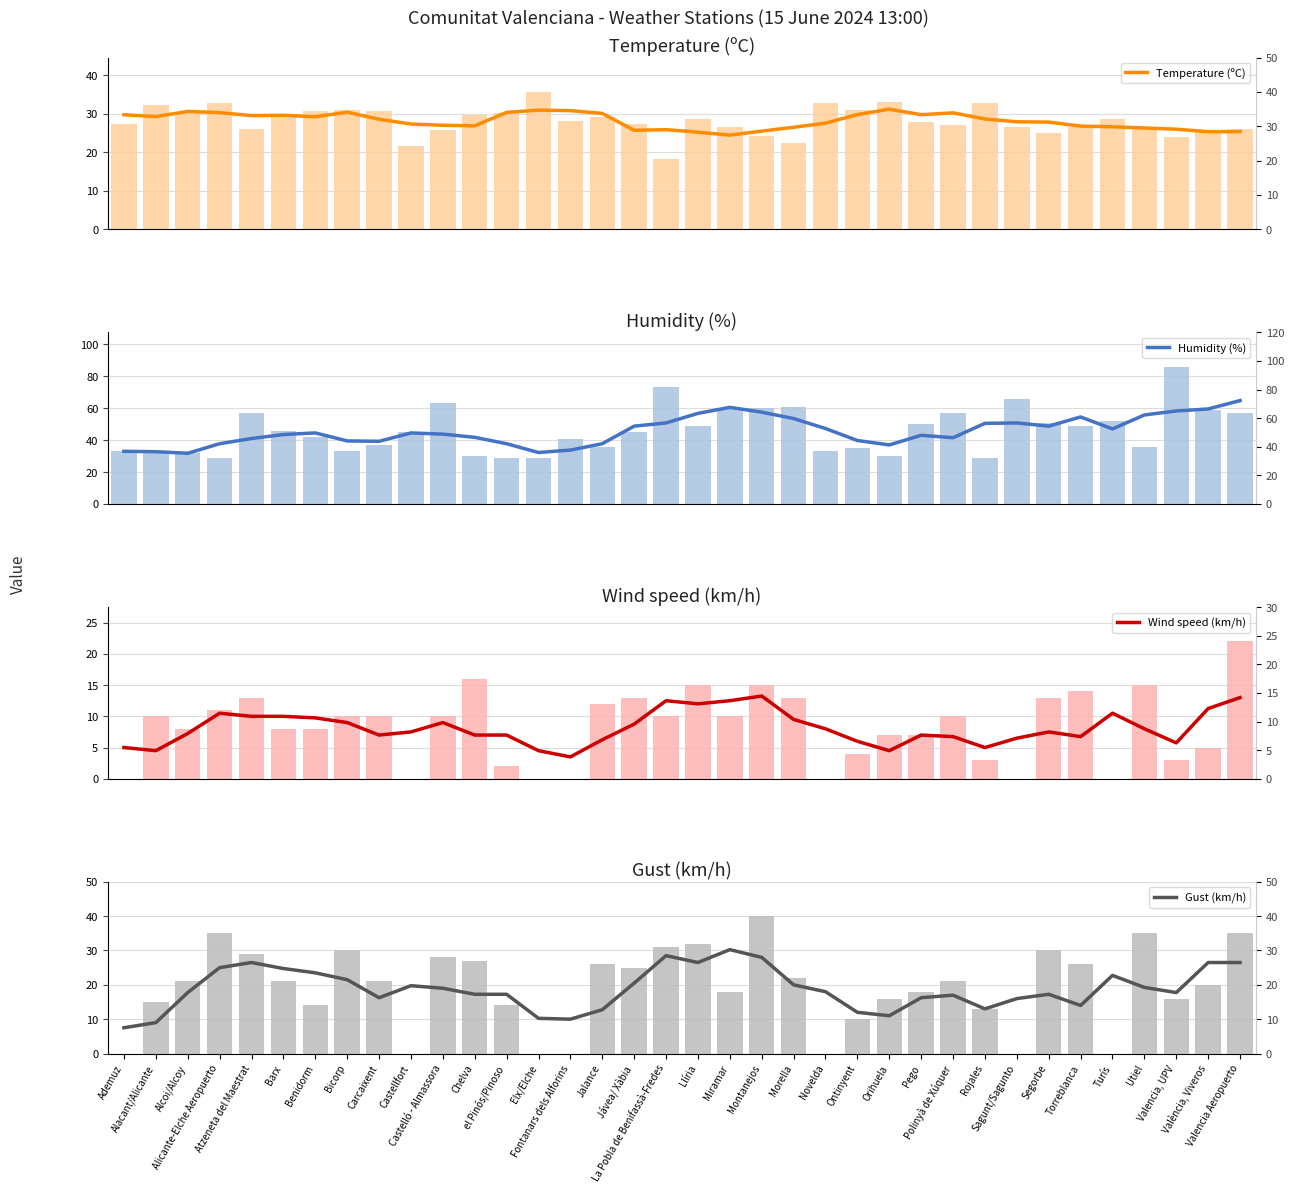

Reading left to right, extract all data points from this chart.

Temperature (ºC): 29.8	29.3	30.6	30.3	29.5	29.6	29.2	30.4	28.6	27.4	27.0	26.9	30.4	30.9	30.8	30.1	25.7	25.9	25.2	24.5	25.5	26.5	27.6	29.8	31.2	29.8	30.2	28.6	27.9	27.8	26.8	26.6	26.3	26.0	25.3	25.4
Humidity (%): 33.0	32.8	31.8	37.8	41.0	43.5	44.5	39.5	39.2	44.5	43.8	41.8	37.8	32.2	33.8	37.8	48.8	50.8	56.8	60.5	57.5	53.5	47.2	39.8	37.0	43.0	41.5	50.5	50.8	48.8	54.5	47.0	55.8	58.2	59.5	64.8
Wind speed (km/h): 5.0	4.5	7.2	10.5	10.0	10.0	9.8	9.0	7.0	7.5	9.0	7.0	7.0	4.5	3.5	6.2	8.8	12.5	12.0	12.5	13.2	9.5	8.0	6.0	4.5	7.0	6.8	5.0	6.5	7.5	6.8	10.5	8.0	5.8	11.2	13.0
Gust (km/h): 7.5	9.0	17.8	25.0	26.5	24.8	23.5	21.5	16.2	19.8	19.0	17.2	17.2	10.2	10.0	12.8	20.5	28.5	26.5	30.2	28.0	20.0	18.0	12.0	11.0	16.2	17.0	13.0	16.0	17.2	14.0	22.8	19.2	17.8	26.5	26.5